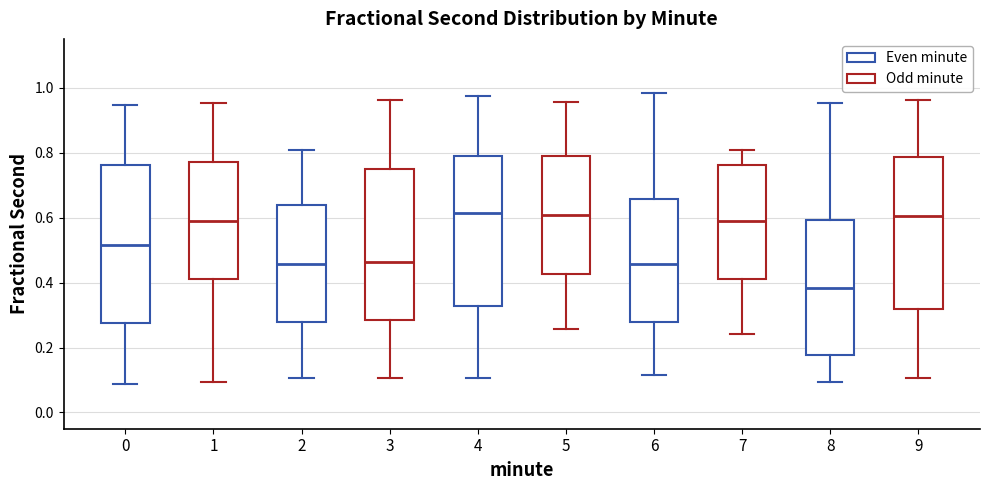

Which box is the tallest, from its lower edge to its upper edge?

0